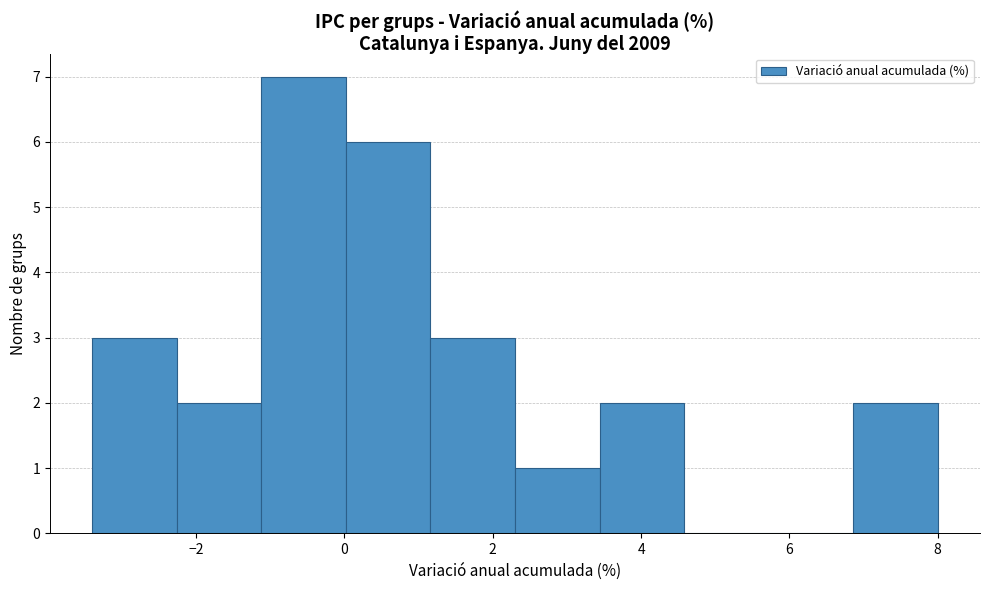

How tall is the bar that spans 3.44 to 4.58 on the x-axis? Neither the bar edges nor the heights are printed on the chart, so give them approximately, as read against the axes.

2